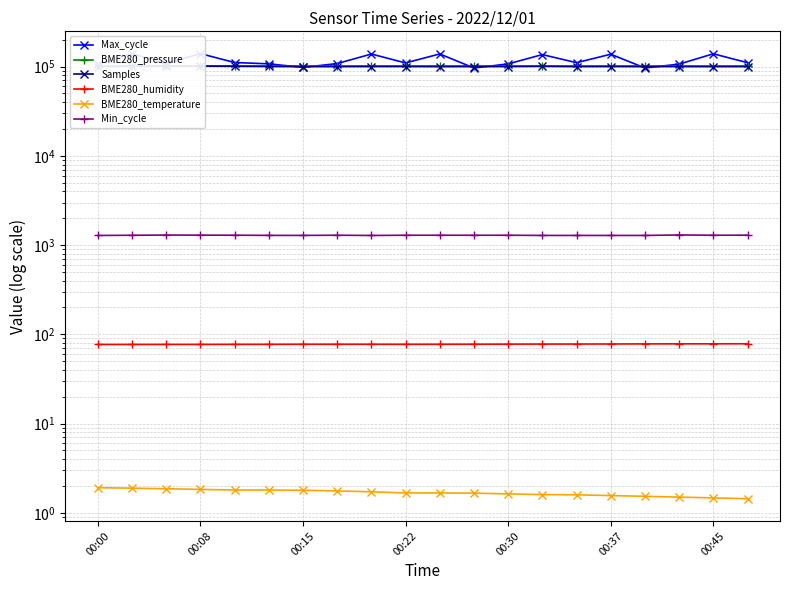

What is the smallest value displayed?

1.4